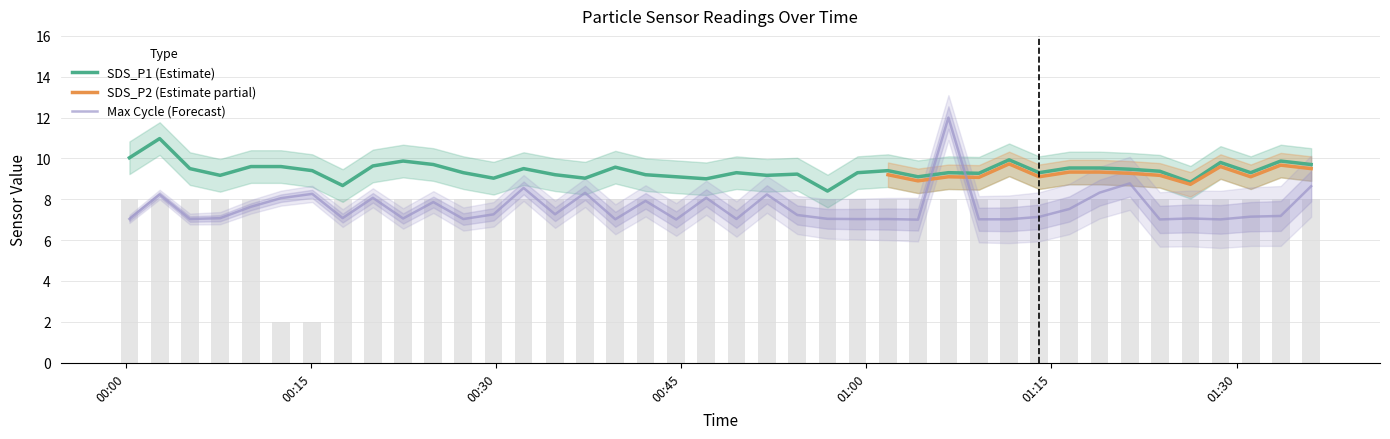

What position from the left is 2024/04/02 00:32:13?

14